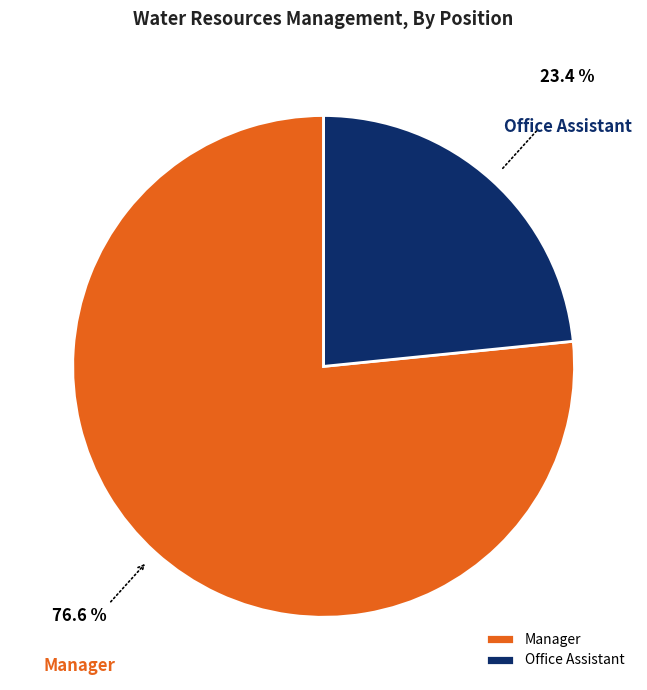

Rank the categories by value from highest to lowest.

Manager, Office Assistant